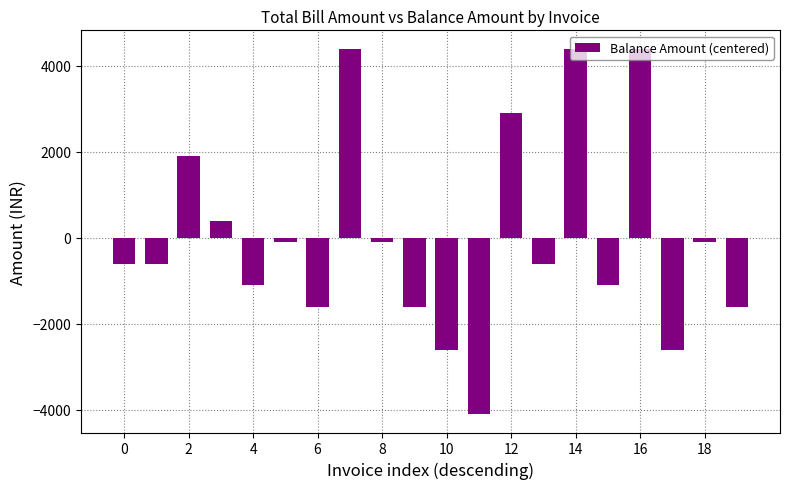

What is the value of the 13th bar from the left?

2900.9